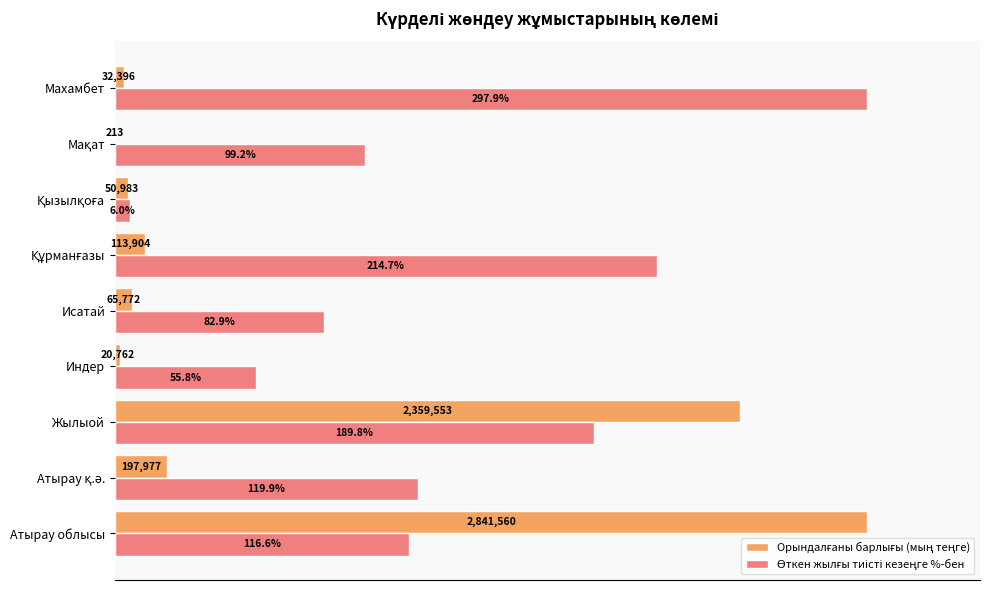

Reading right to left, extract all data points from this chart.

Орындалғаны барлығы (мың теңге): 8=1.1	7=0.0	6=1.8	5=4.0	4=2.3	3=0.7	2=83.0	1=7.0	0=100.0
Өткен жылғы тиісті кезеңге %-бен: 8=100.0	7=33.3	6=2.0	5=72.1	4=27.8	3=18.7	2=63.7	1=40.2	0=39.1